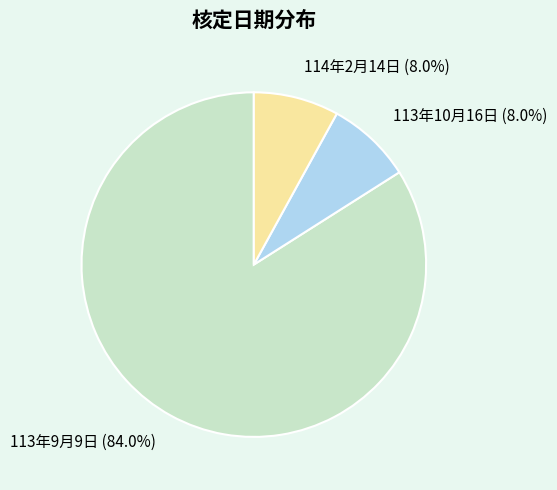

To the nearest percent, what portion does 114年2月14日 represent?

8%